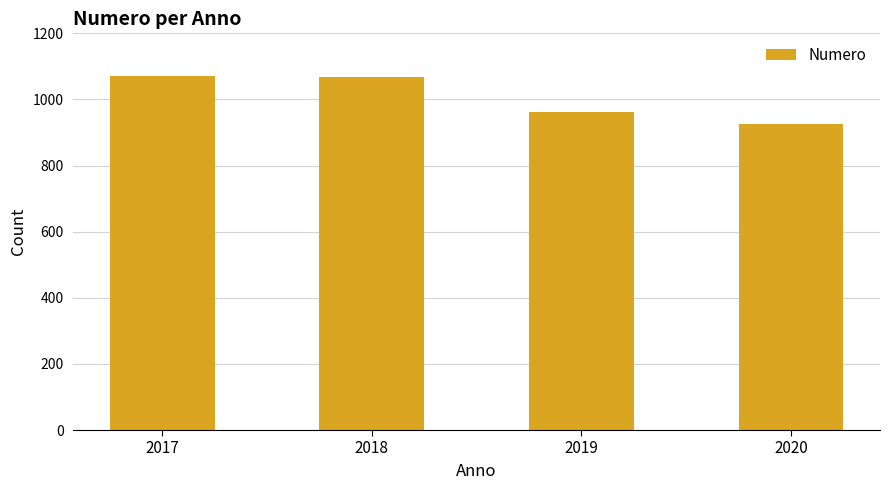

At which category does the chart reach its minimum across all series?

2020